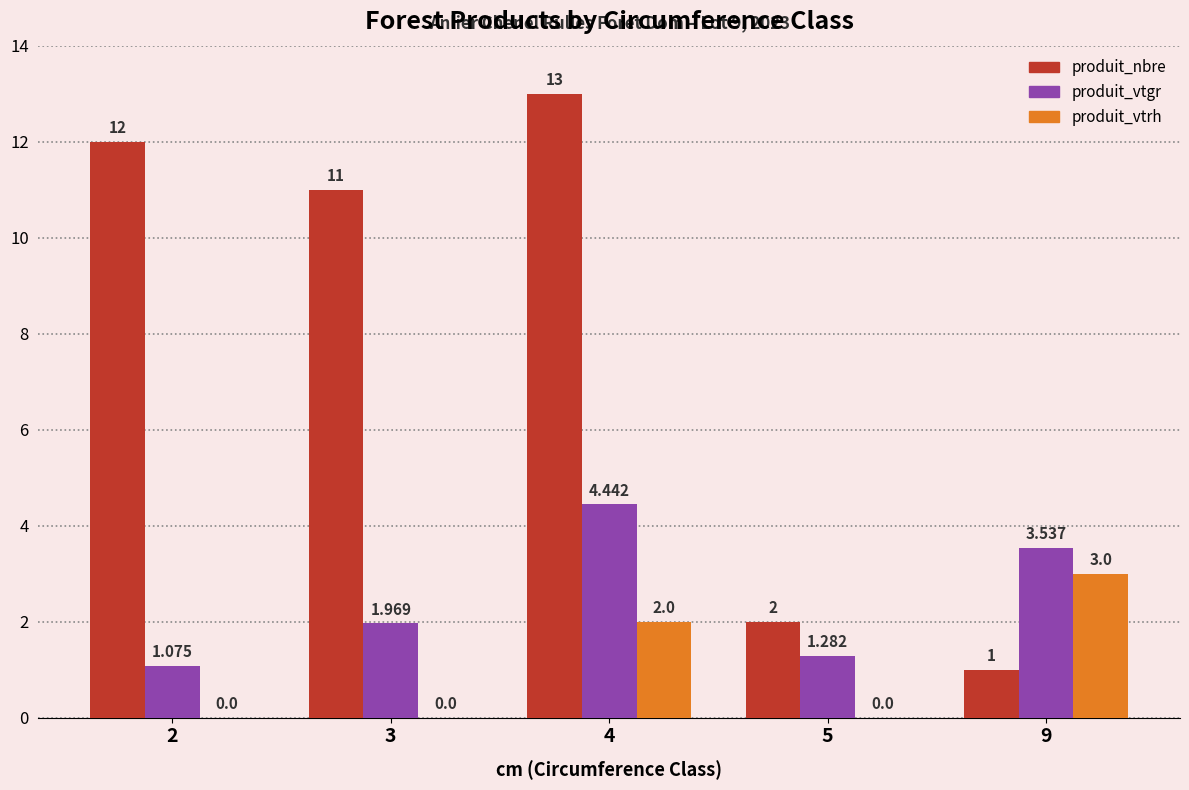

How many groups of bars are there?

5